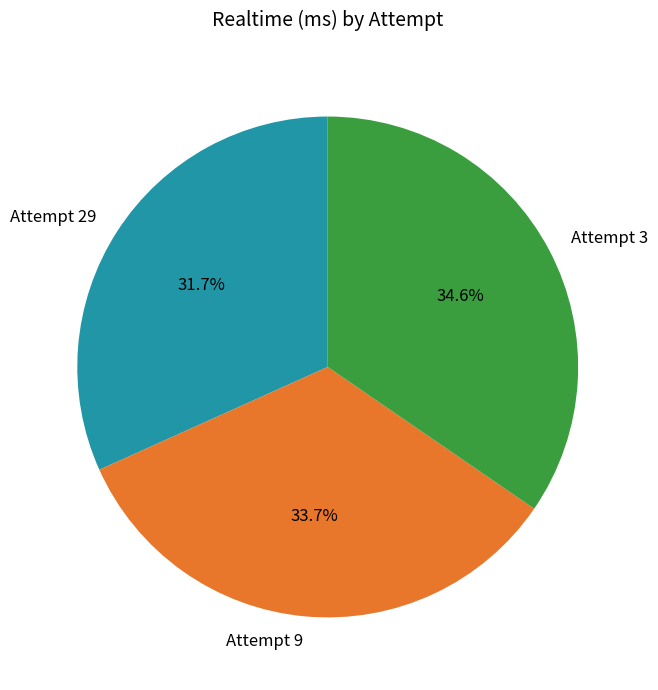

Does Attempt 29 account for over 50% of the chart?

No